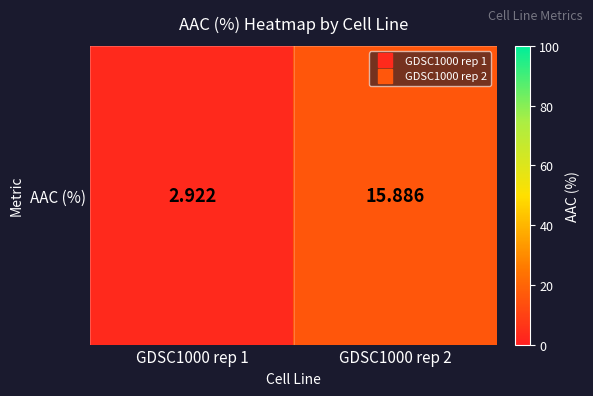

Approximately how many times larger is the value at GDSC1000 rep 2 compared to GDSC1000 rep 1?

5.4